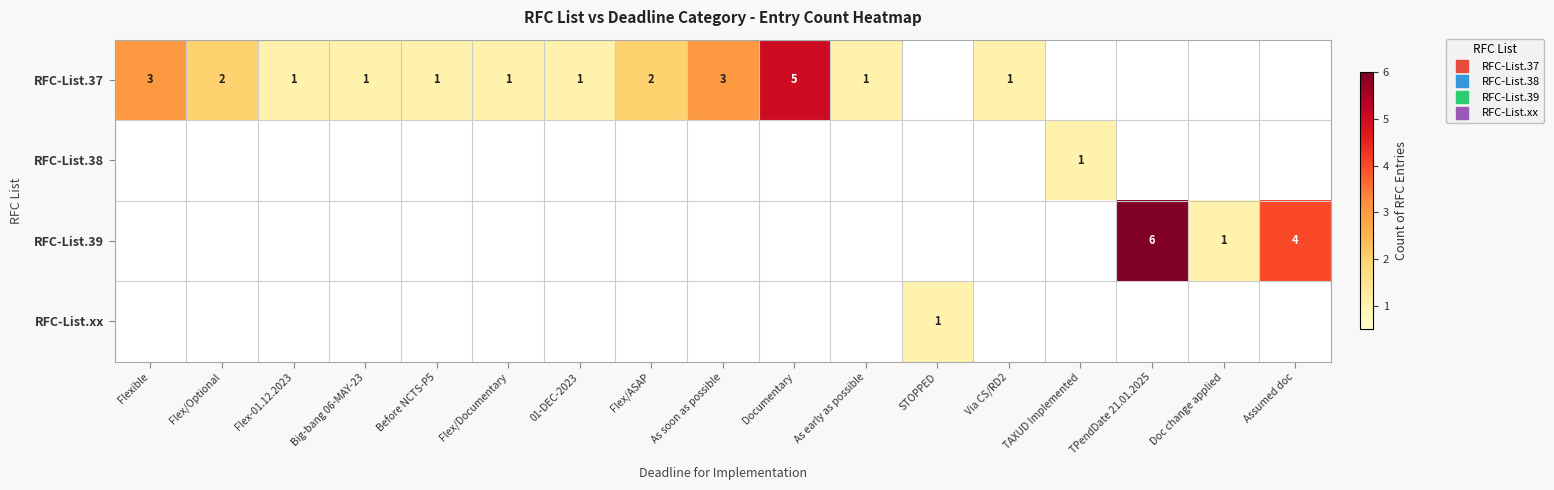

How many distinct data groups are displayed?

4